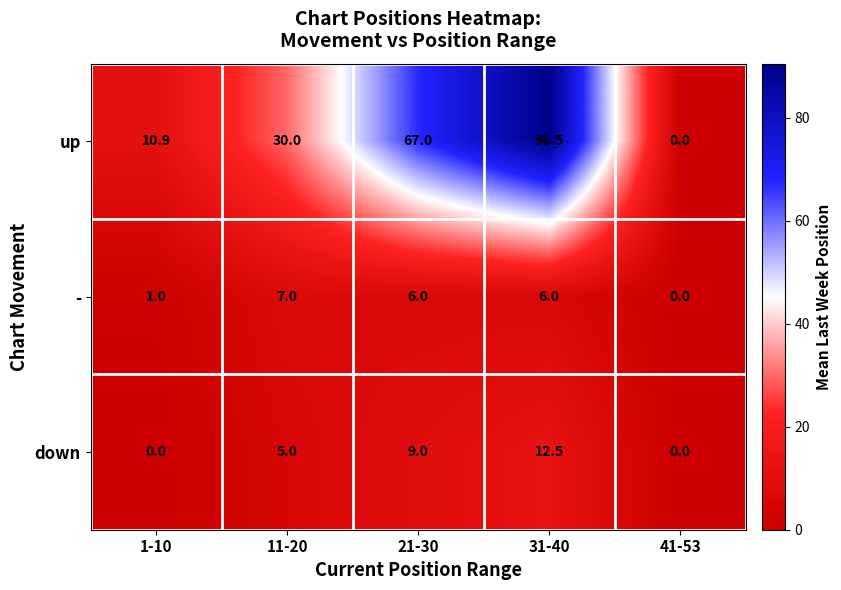

Is it true that up equals 67.0 at 21-30?

True